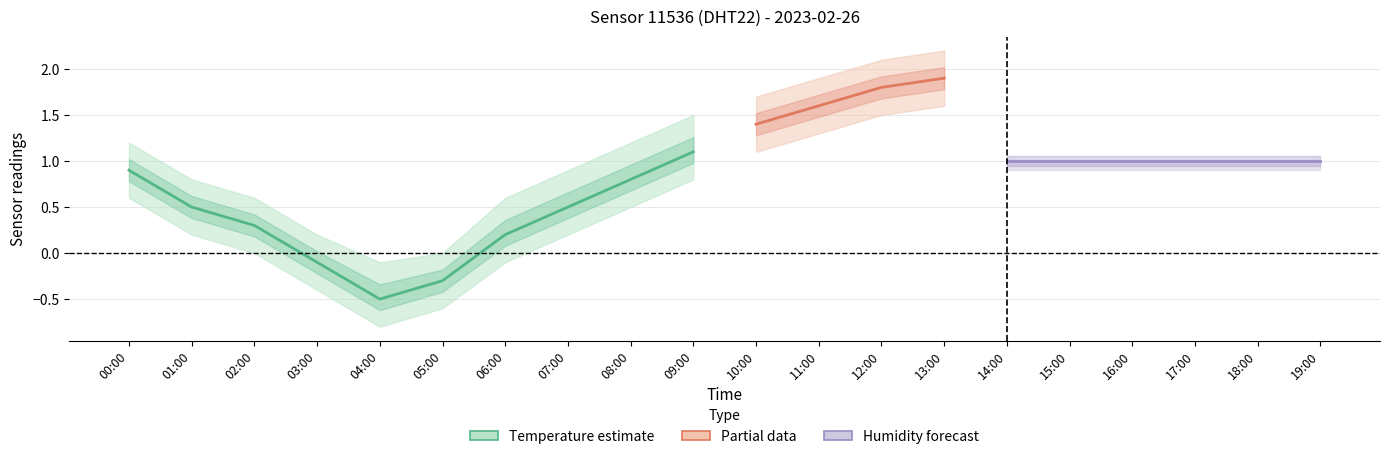

The value of humidity_upper at 15:00 is 0.5. True or false?

False